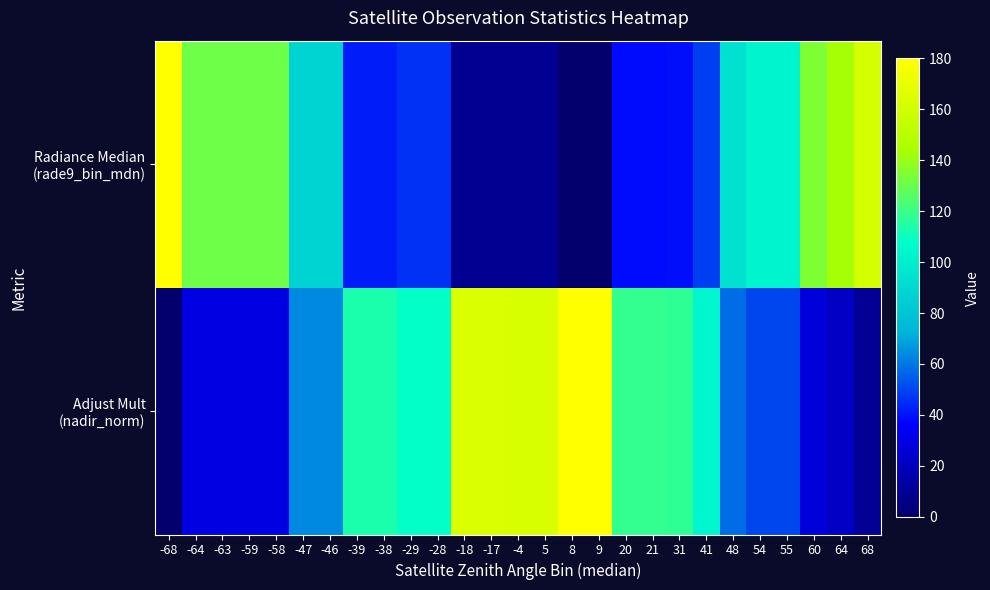

List the series in order of their peak value, lowest first.

Radiance Median (rade9_bin_mdn), Adjust Mult (nadir_norm)